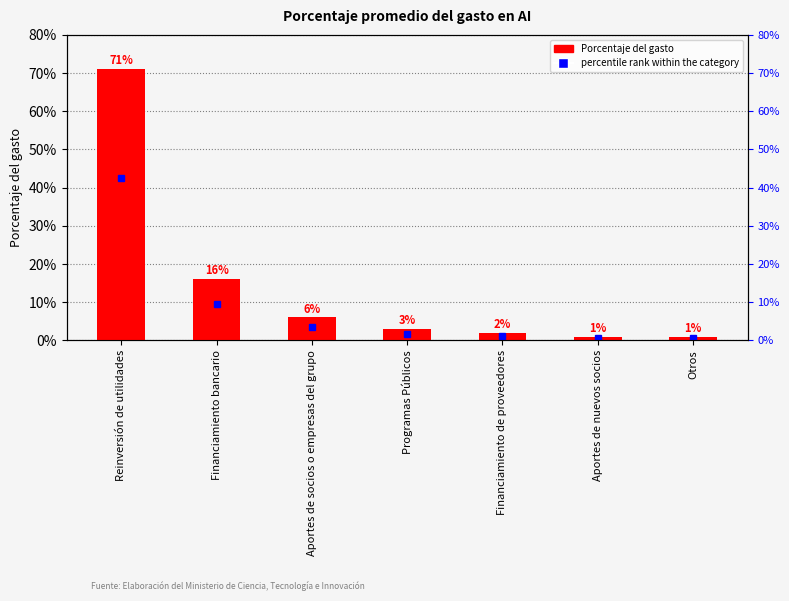

What value does the data have at Financiamiento bancario?

0.2